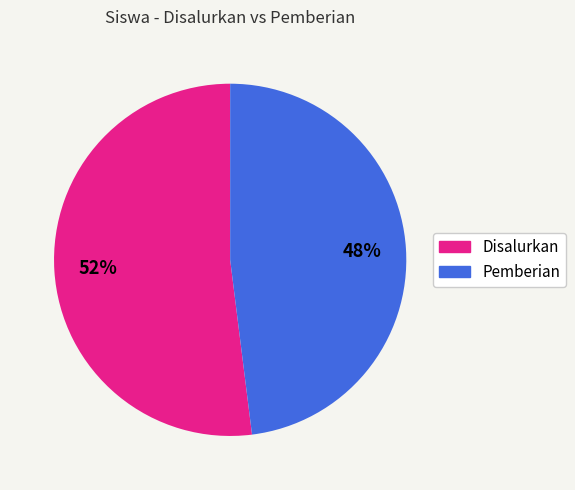

How many segments does this pie chart have?

2